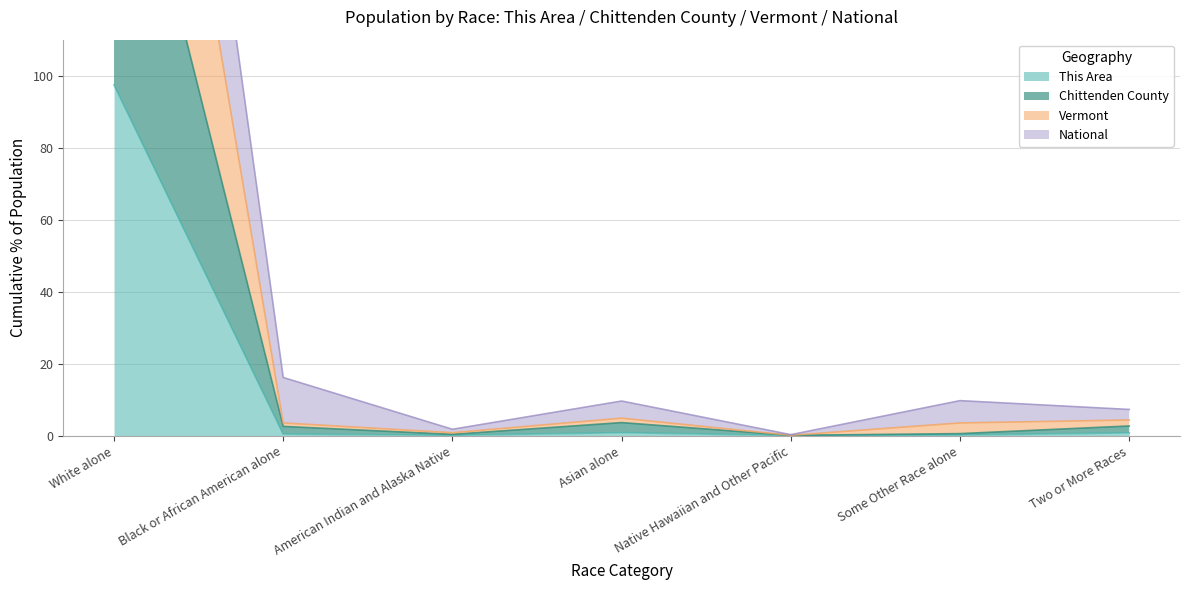

Rank the series at White alone from highest to lowest value.

National, Vermont, Chittenden County, This Area